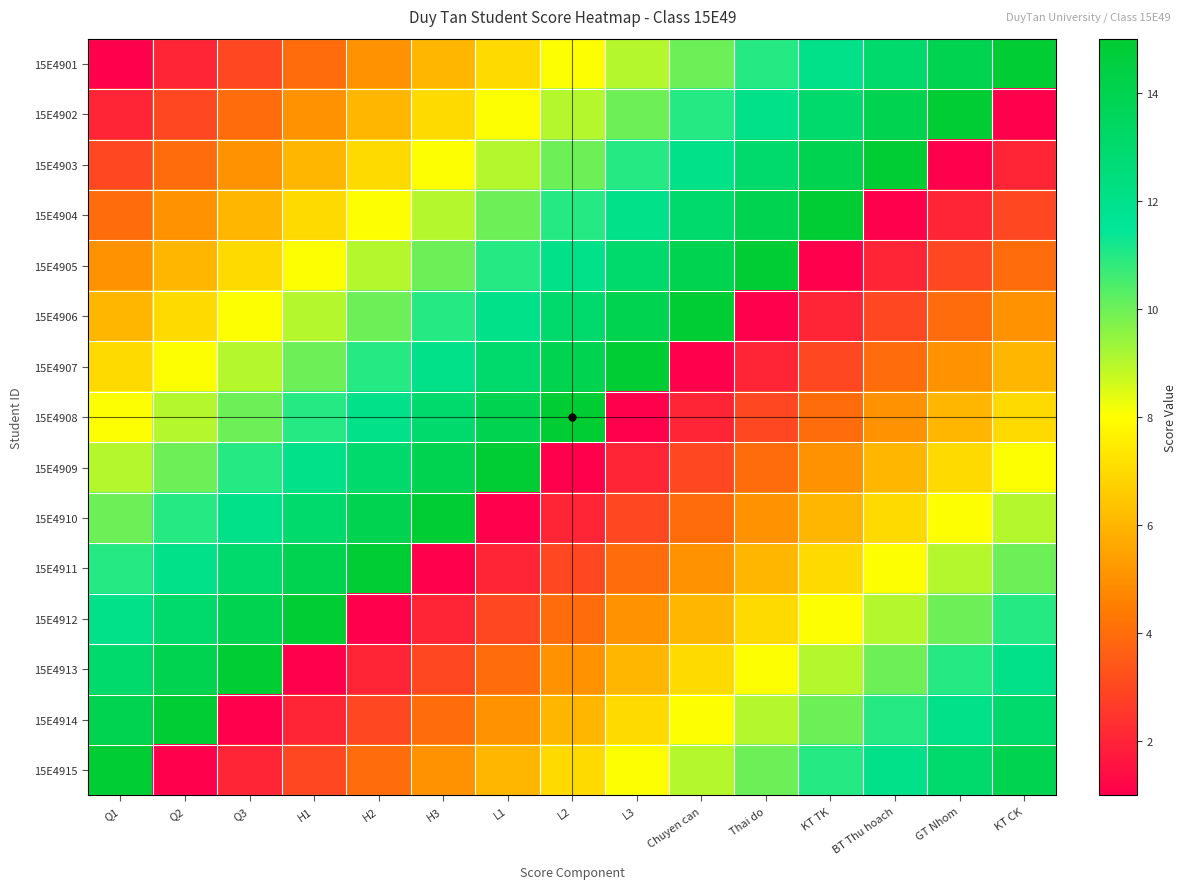

What is the spread (max minus min) of values at BT Thu hoach?

14